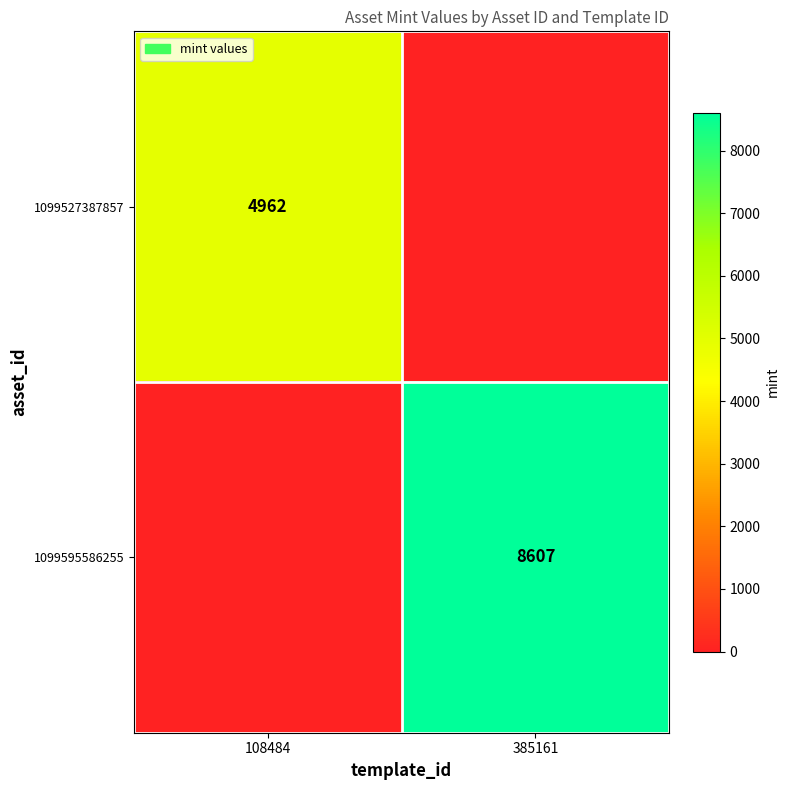

The value of 1099595586255 at 385161 is 8607. True or false?

True